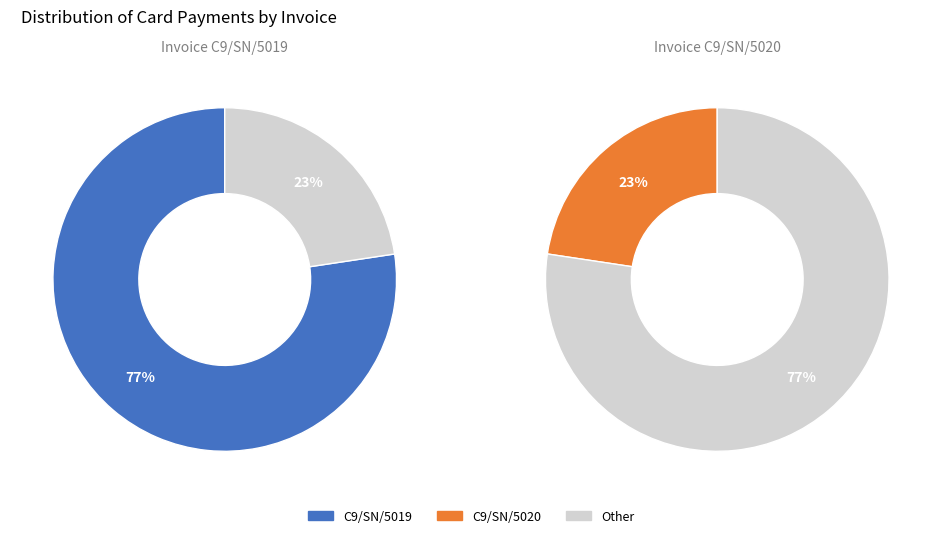

Do C9/SN/5019 and C9/SN/5020 together represent more than half of the pie?

Yes